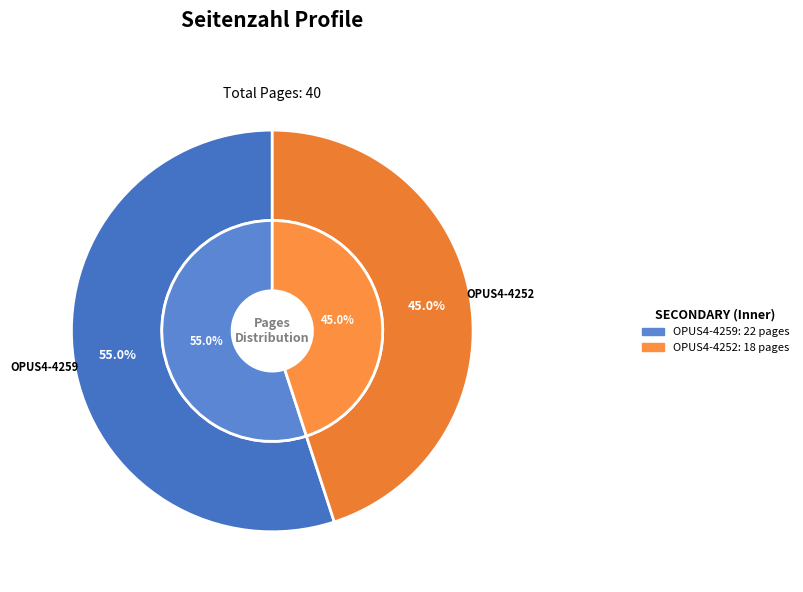

Is Im Workshop des Sinnlichen (OPUS4-4252) the majority of the pie?

No